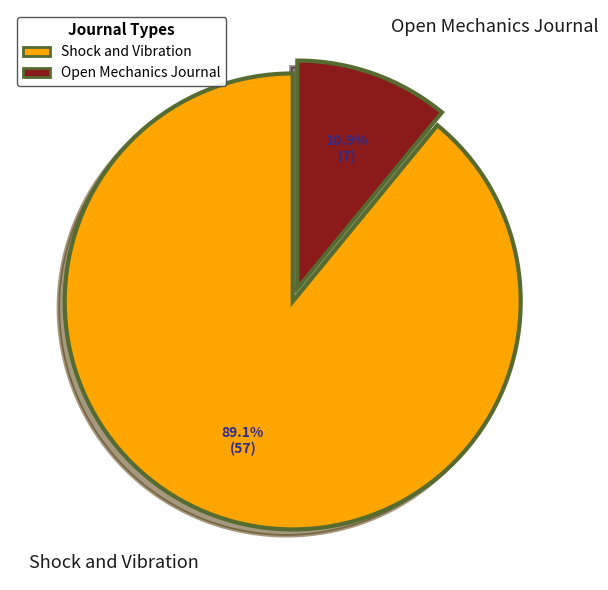

Is the sum of Open Mechanics Journal and Shock and Vibration greater than half?

Yes